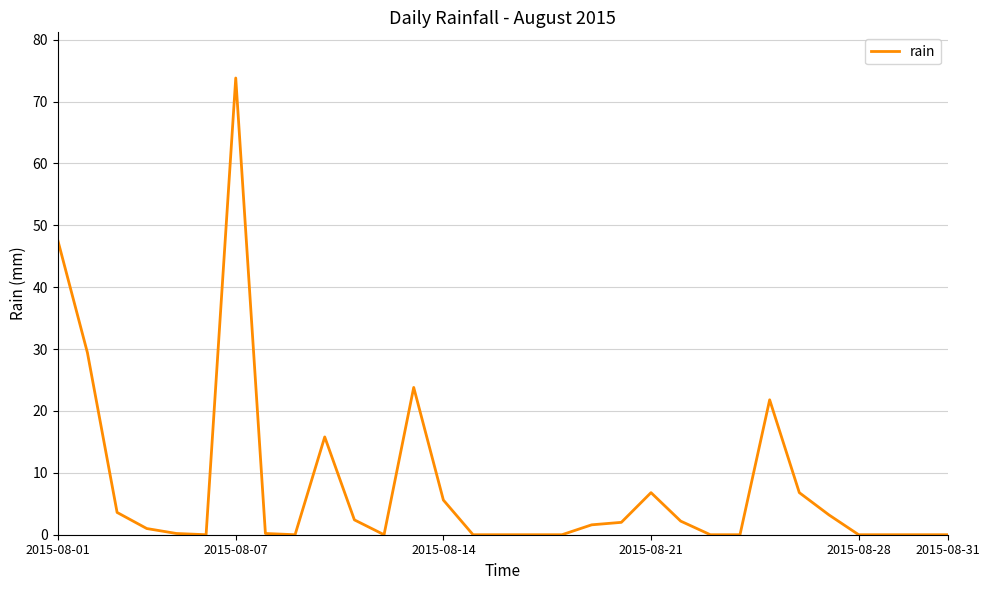

What is the greatest value displayed?

73.8